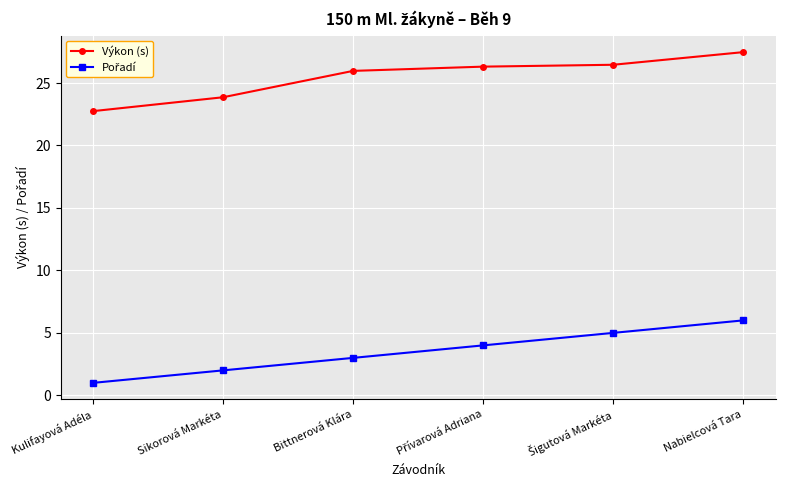

At how many categories does at least one series exceed 13?

6